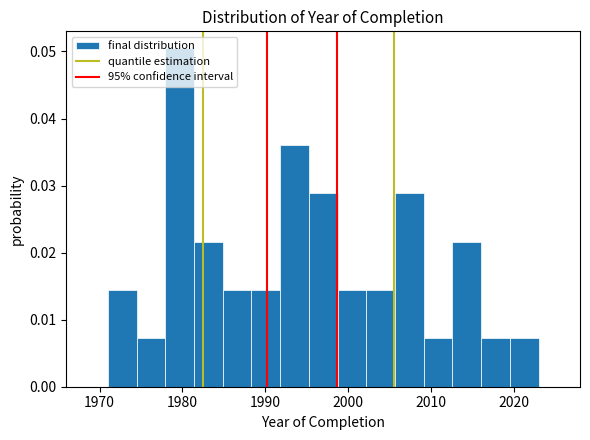

Around what value on the x-axis is the tallest bar? Give the approximate position of its centre, as read against the axis.

1980